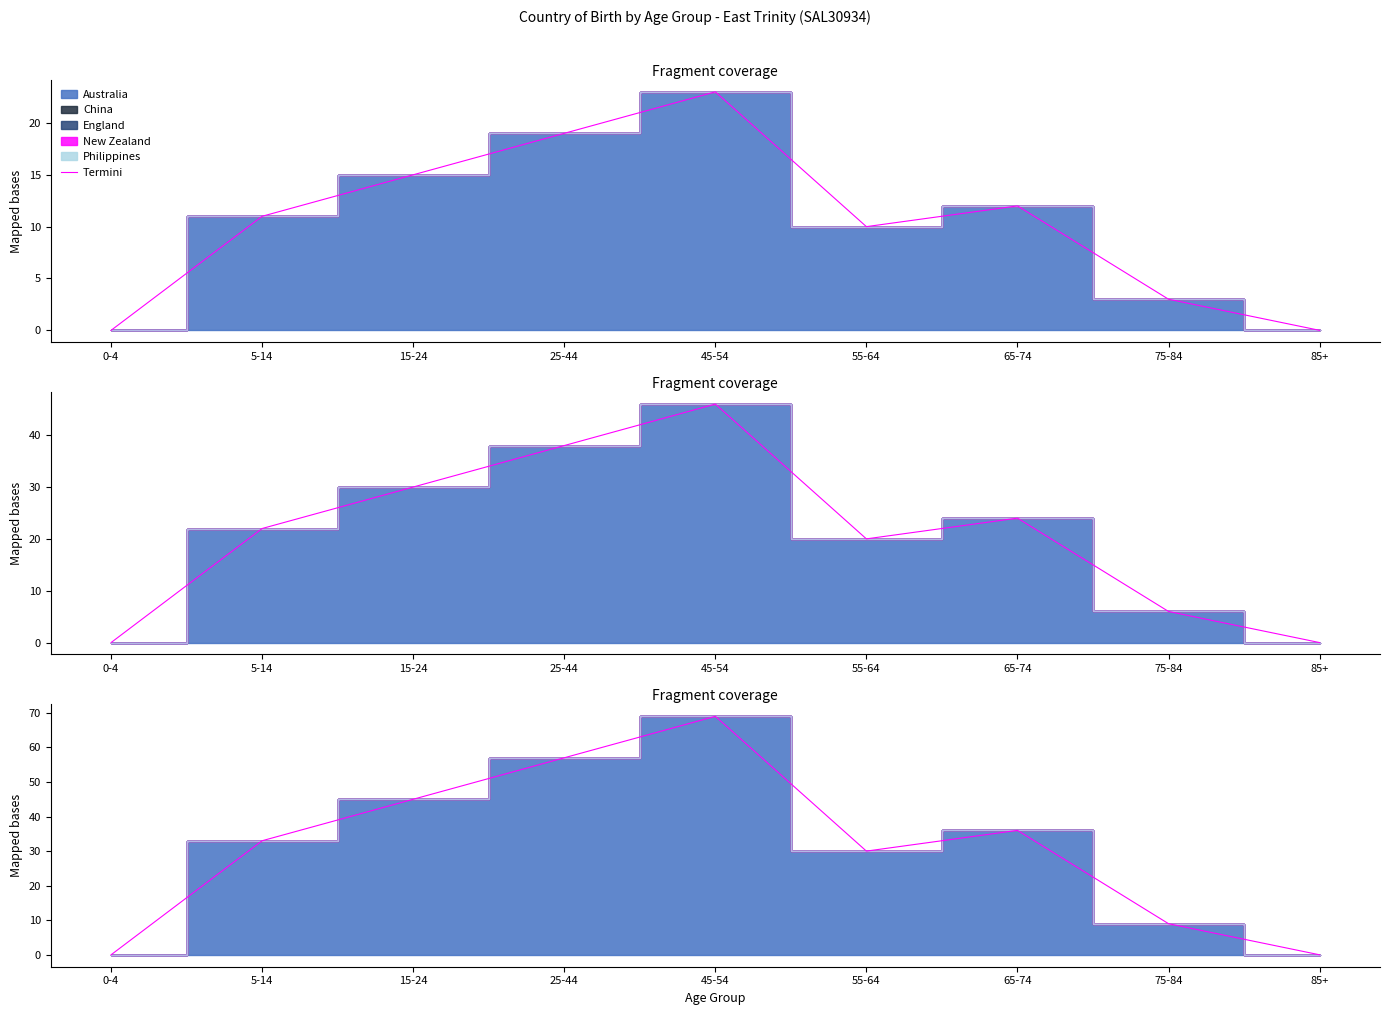

At which label is the value closest to 11?

5-14